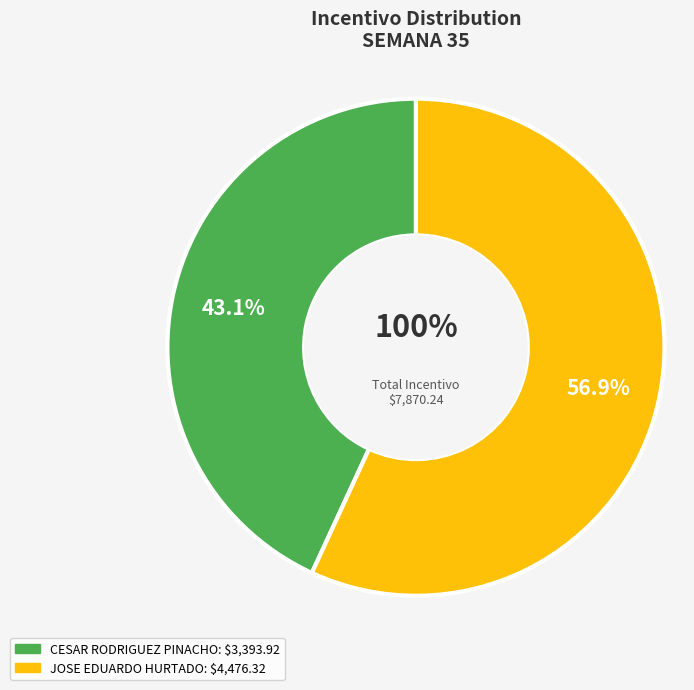

What percentage is the CESAR RODRIGUEZ PINACHO slice, to the nearest percent?

43%